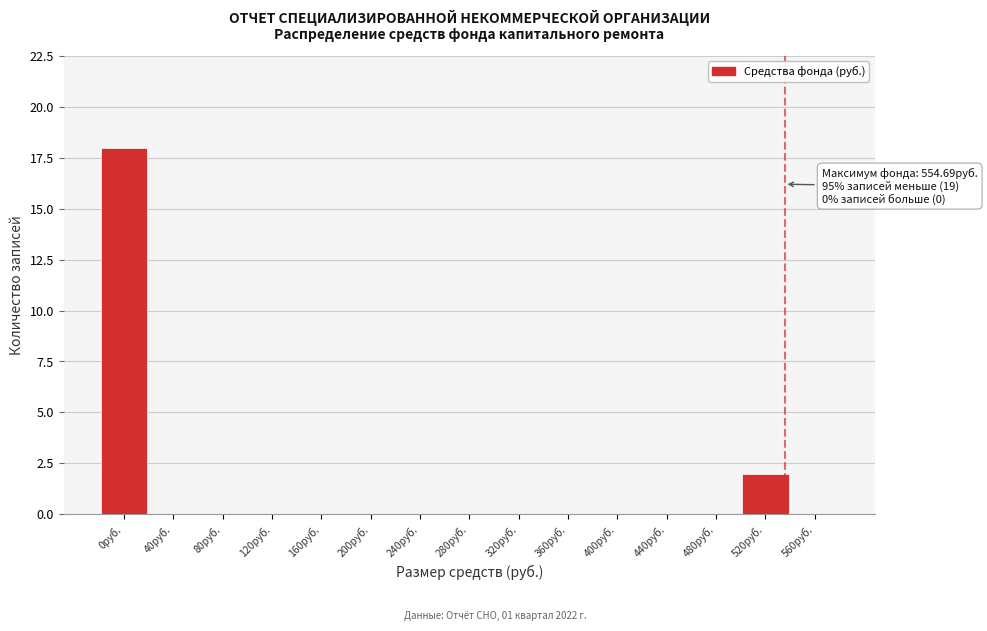

Reading right to left, list all the values displayed in this chart.

560руб.=0	520руб.=2	480руб.=0	440руб.=0	400руб.=0	360руб.=0	320руб.=0	280руб.=0	240руб.=0	200руб.=0	160руб.=0	120руб.=0	80руб.=0	40руб.=0	0руб.=18